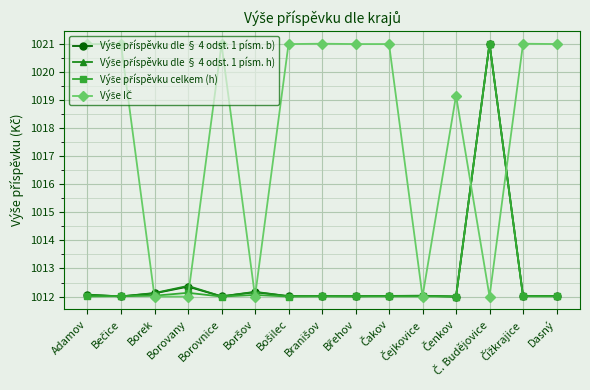

At how many categories does at least one series exceed 1017?

11